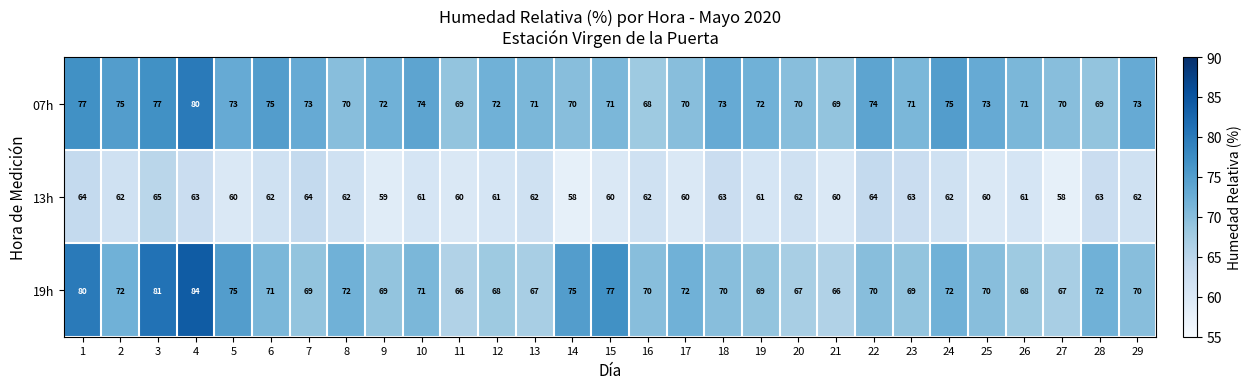

What is the difference between the maximum and minimum values in the 19h series?

18